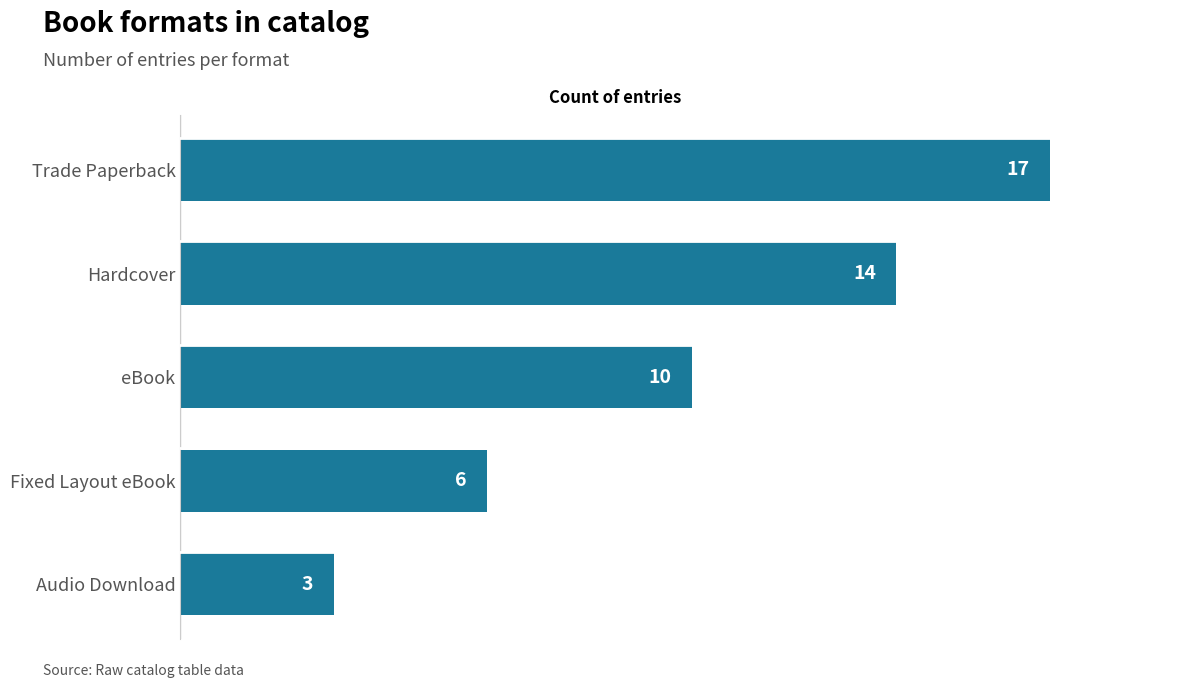

Rank the categories by value from lowest to highest.

Audio Download, Fixed Layout eBook, eBook, Hardcover, Trade Paperback